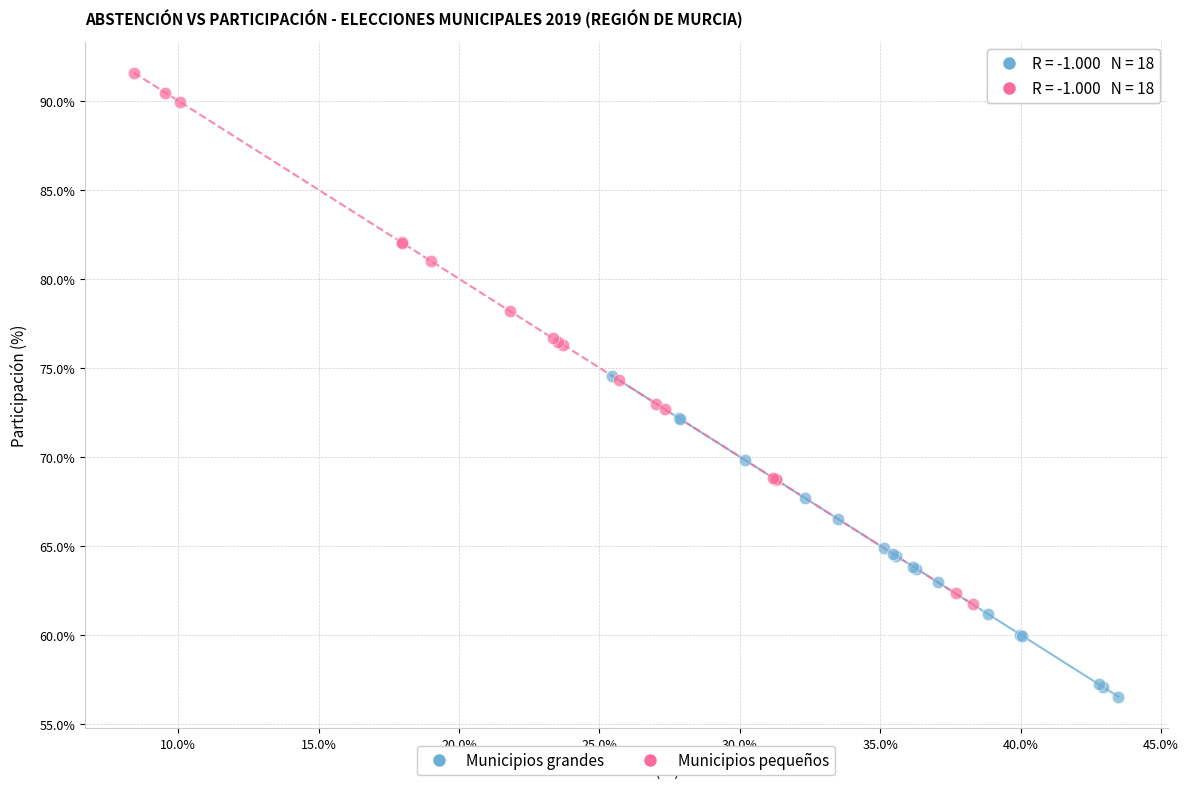

Which series has the widest spread of Y values?

Municipios pequeños